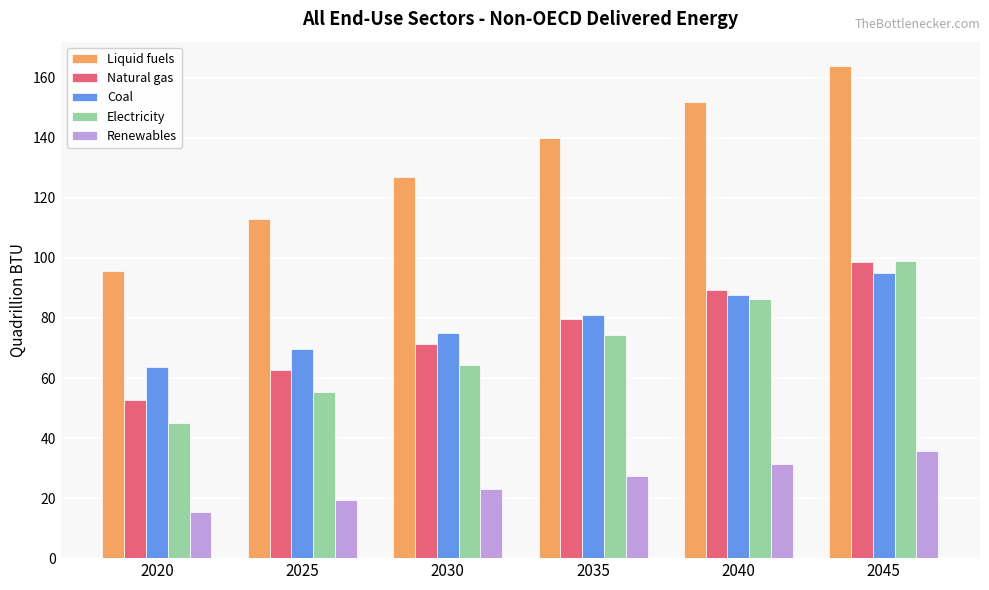

What is the difference between the second highest and minimum values in the Coal series?

24.0